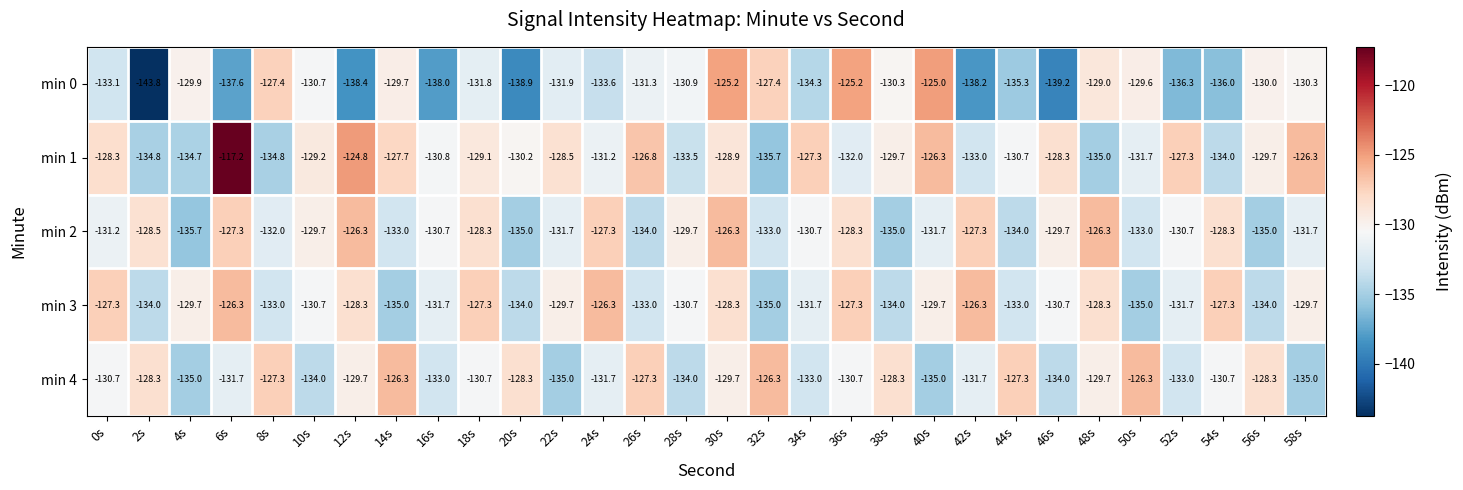

At which category is the sum across all series the highest?

30s